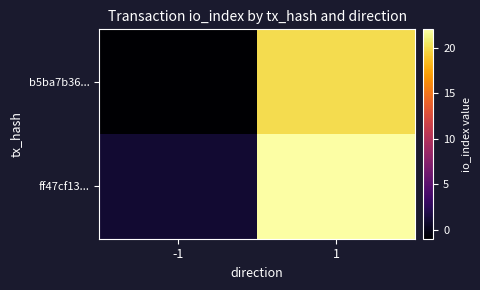

Which series changed the most between -1 and 1?

b5ba7b36...